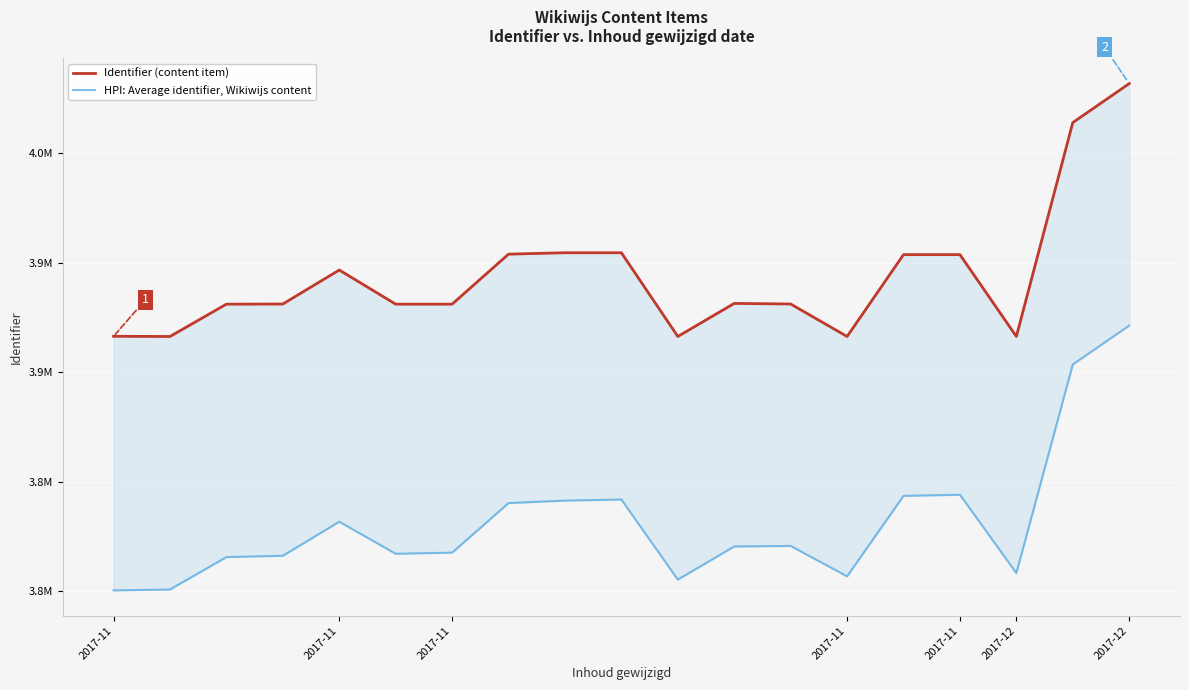

What is the average value of the HPI: Average identifier, Wikiwijs content series?

3781390.5